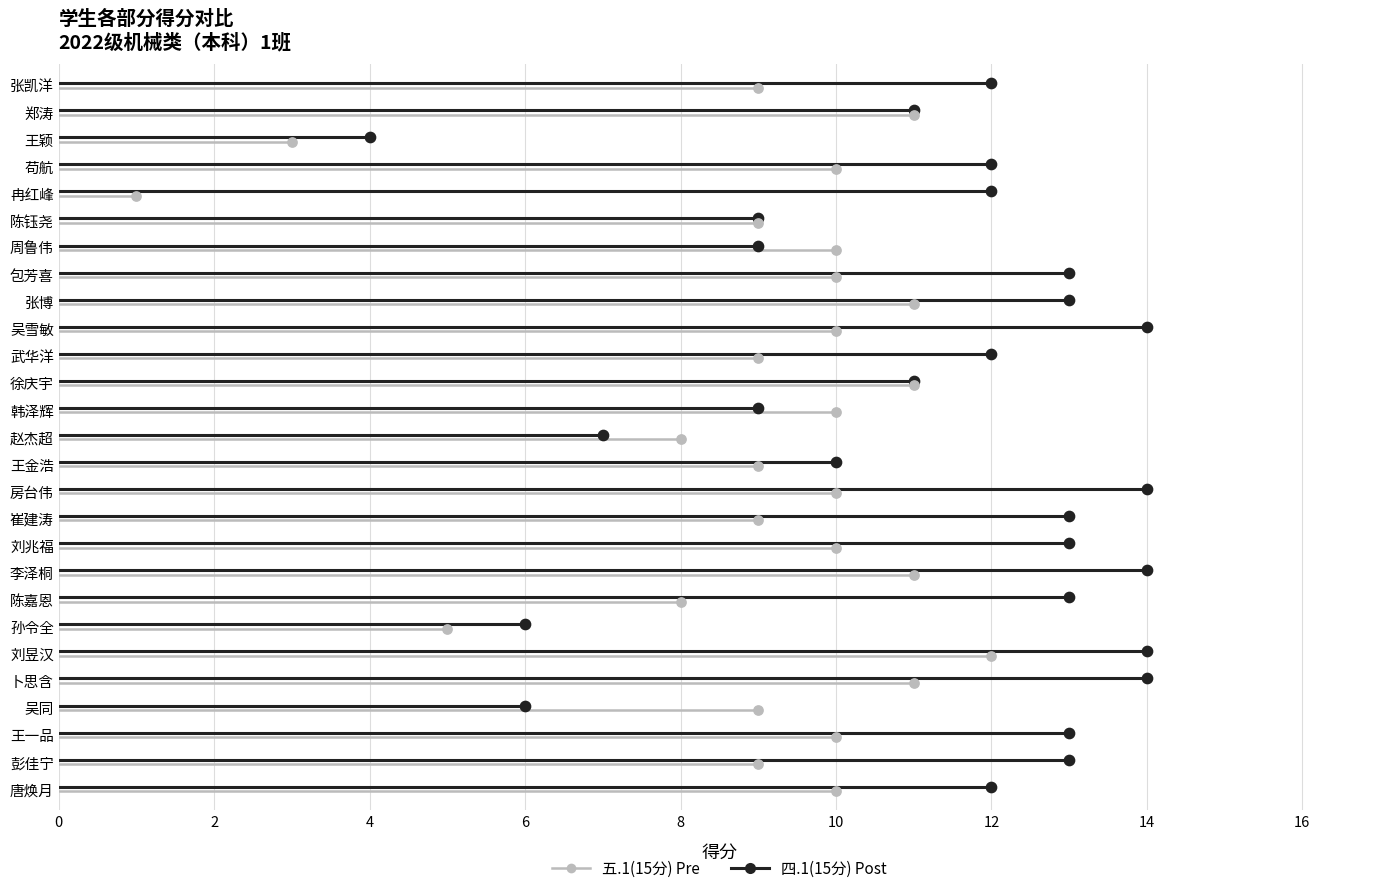

Is the value of 四.1(15分) at 2 greater than the value of 五.1(15分) at 0?

Yes